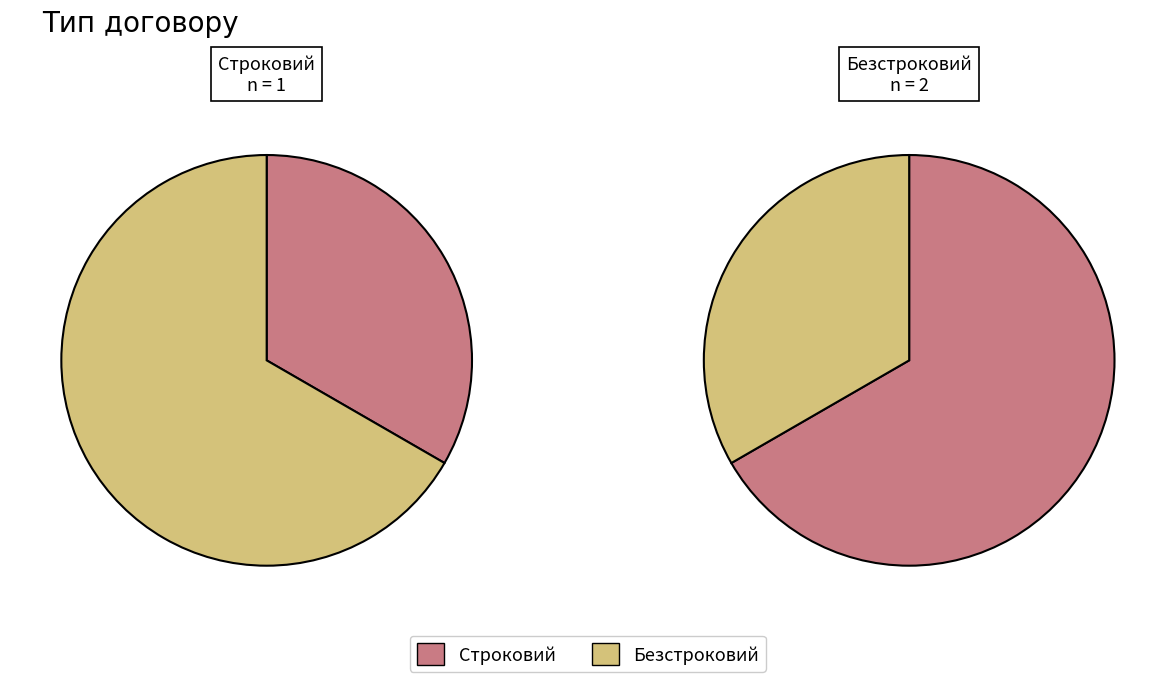

Does Безстроковий account for over 50% of the chart?

Yes